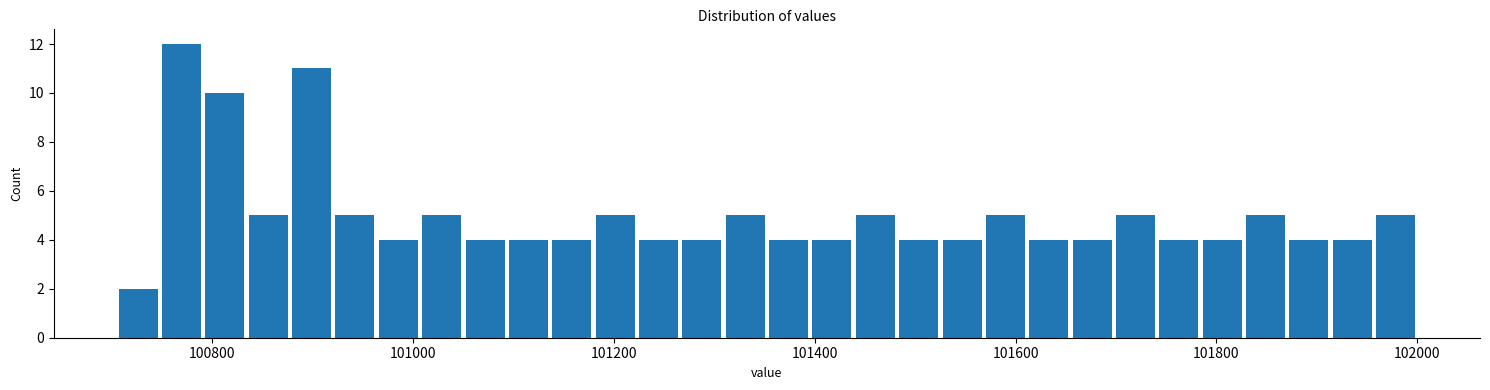

Around what value on the x-axis is the tallest bar? Give the approximate position of its centre, as read against the axis.

100760